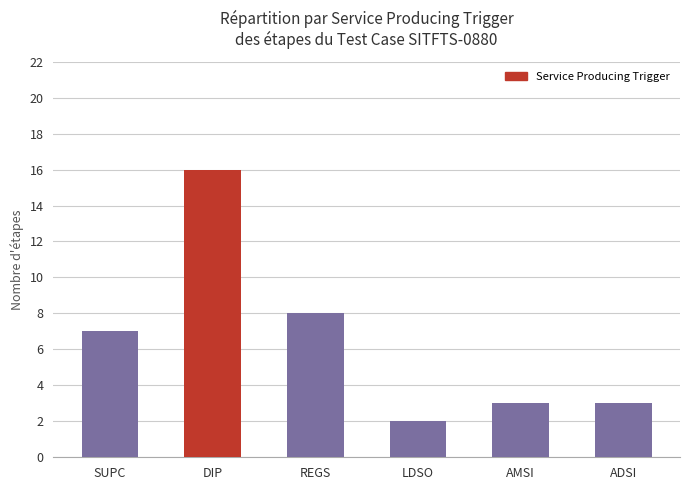

Which category has the highest value across all series?

DIP